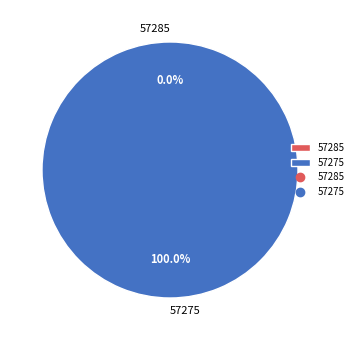

Is there a majority slice in this chart?

Yes